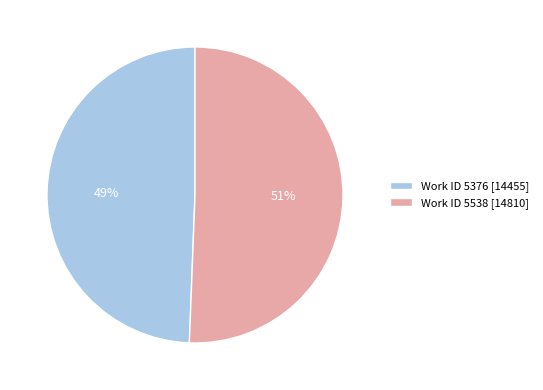

Is it true that Work ID 5538 [14810] is 45% of the pie?

False